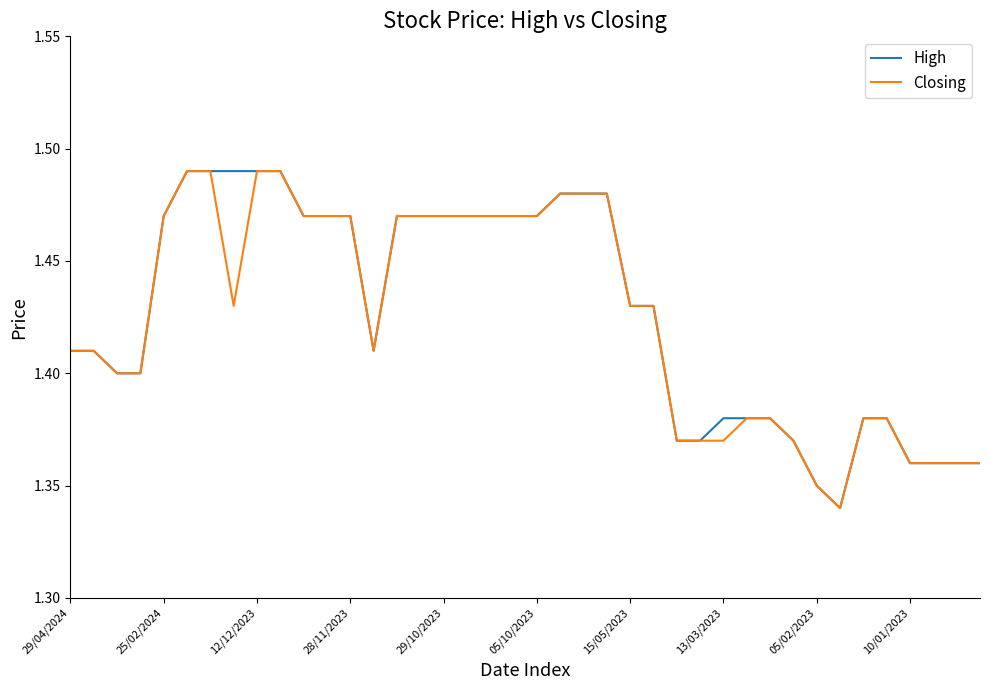

How many lines are shown in the chart?

2